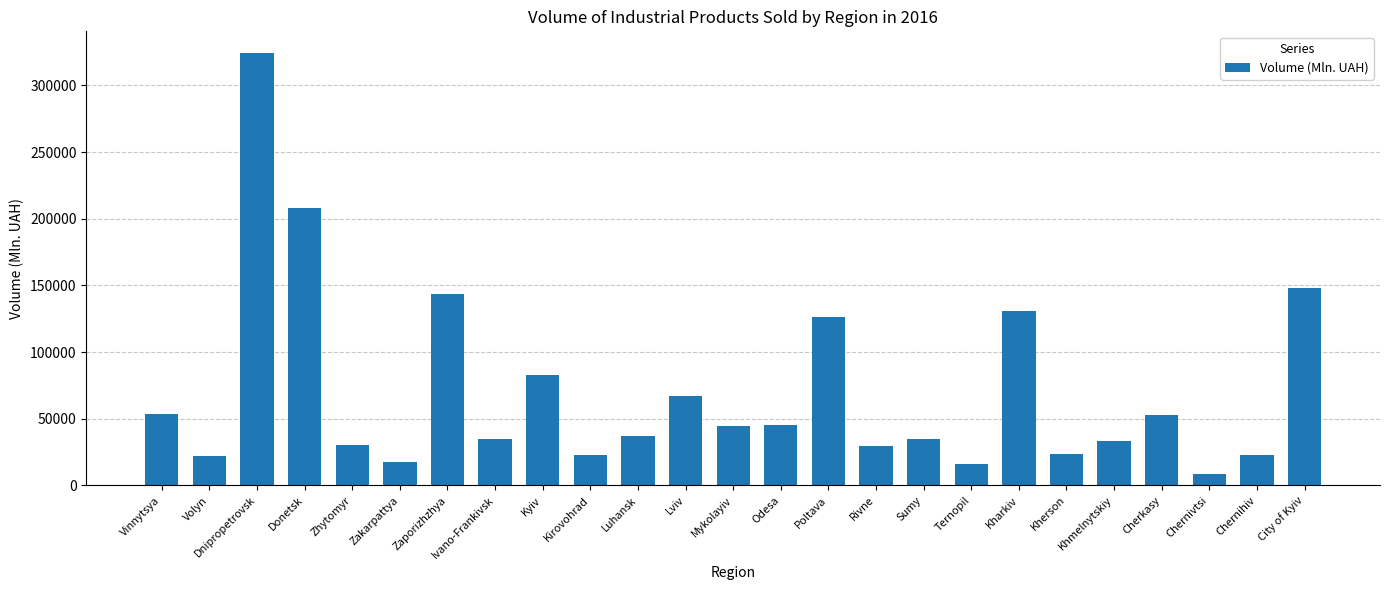

How many bars are there in total?

25